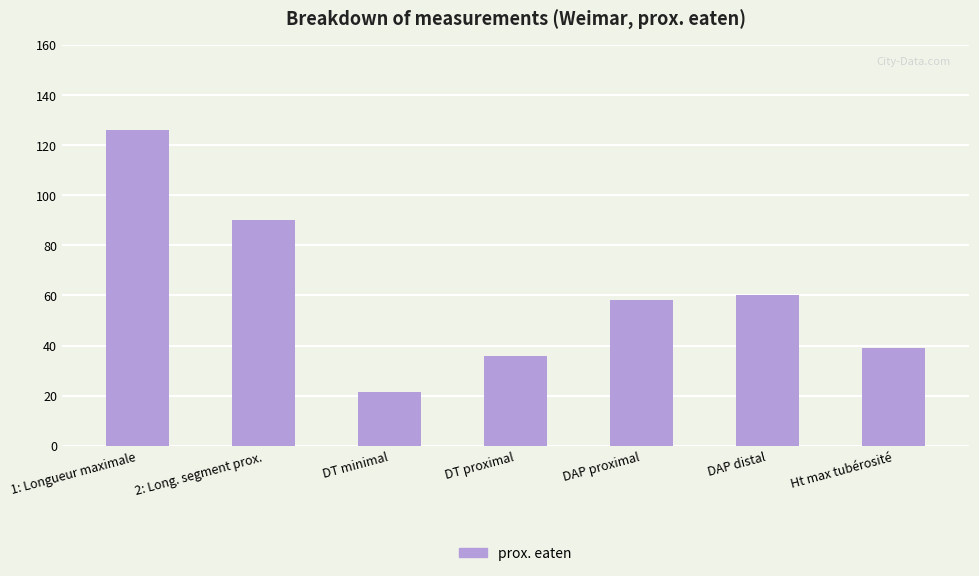

How many values are below 58?

3